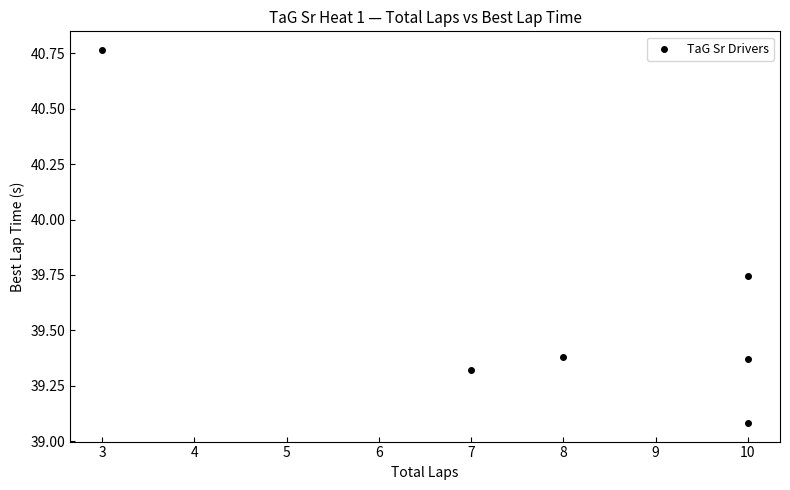

What Y value in the scatter plot is closest to 39?

39.1